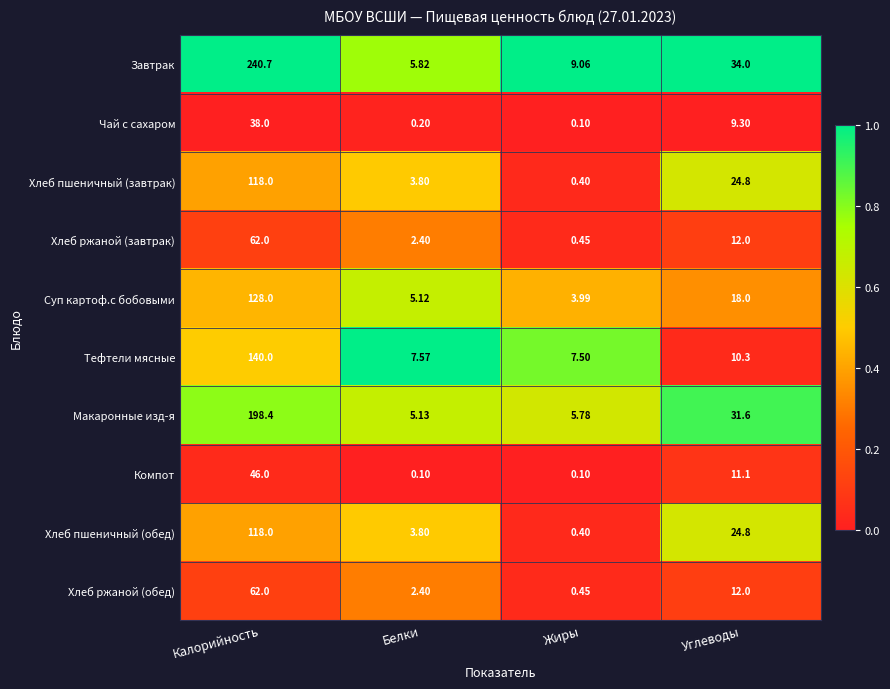

Where does the Хлеб ржаной (завтрак) series first go above 12?

Калорийность